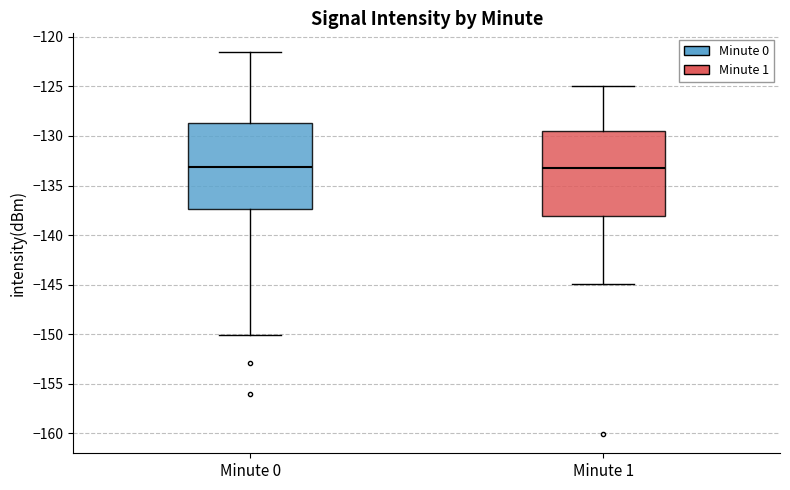

Reading left to right, transcribe this box plot: for each box, give where its median line is, the range the box spans, and where its two whiskers end, as read against the y-axis. The values are not printed on the chart, so give them approximately, as read against the axis.

Minute 0: median -133.0, box -137.5 to -128.5, whiskers -150.0 to -121.5
Minute 1: median -133.0, box -138.0 to -129.5, whiskers -145.0 to -125.0